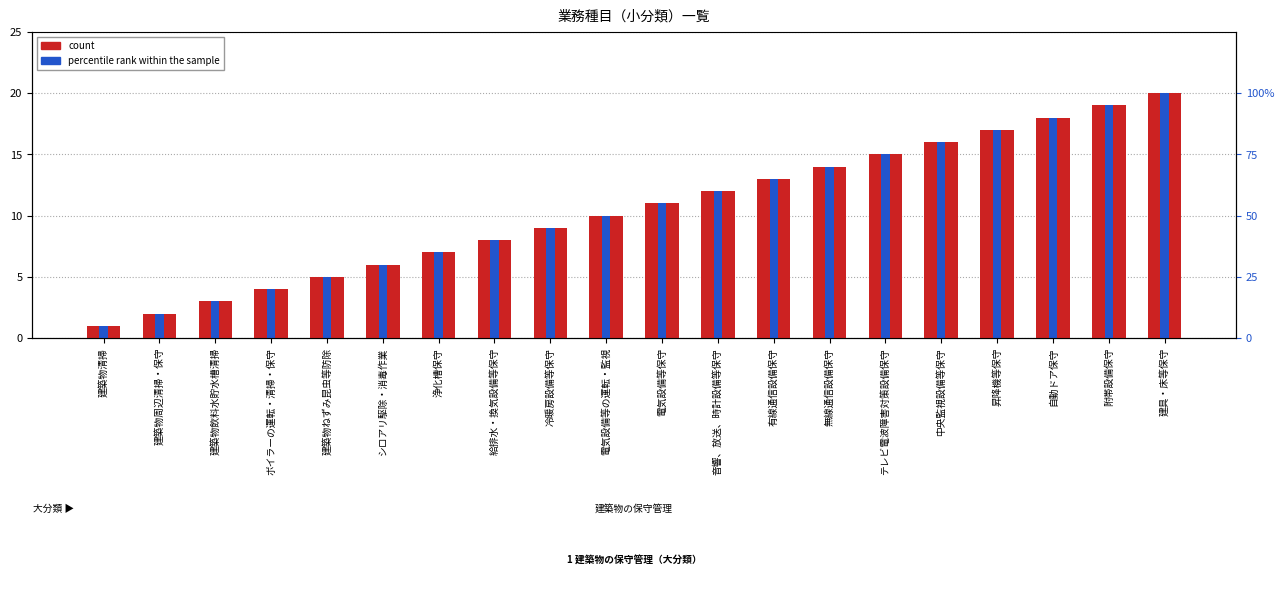

Which series has the largest total across all categories?

count